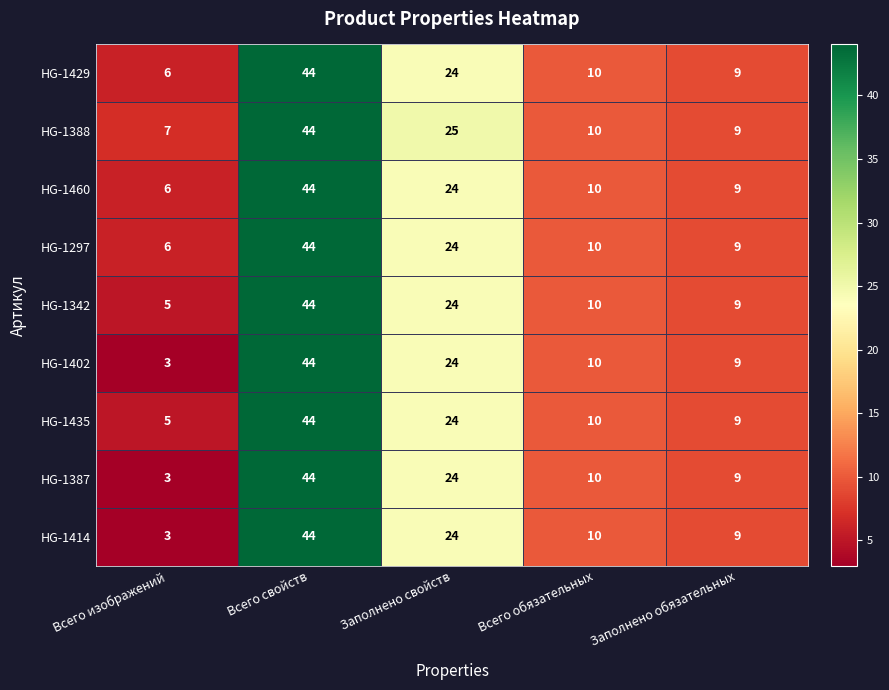

Where does the HG-1435 series first go above 10?

Всего свойств